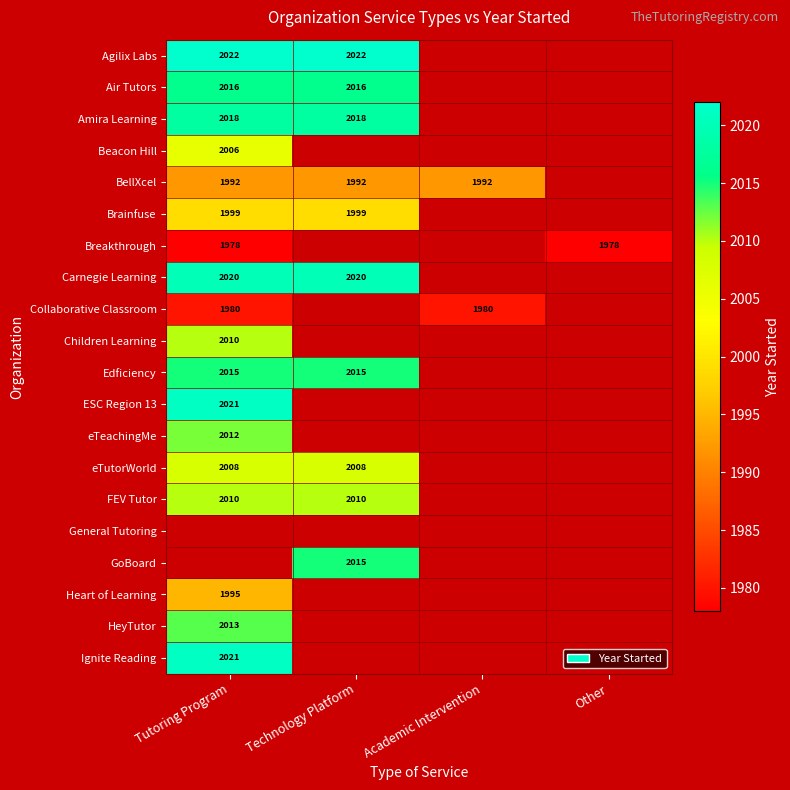

True or false: GoBoard has a value of 2015 at Technology Platform.

True